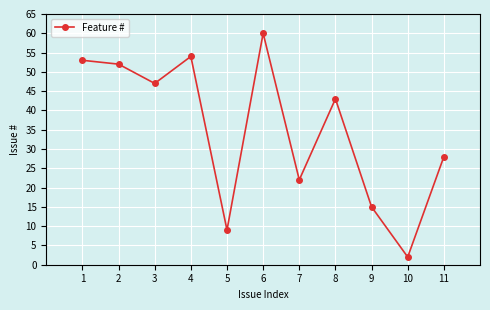

What is the average value?

35